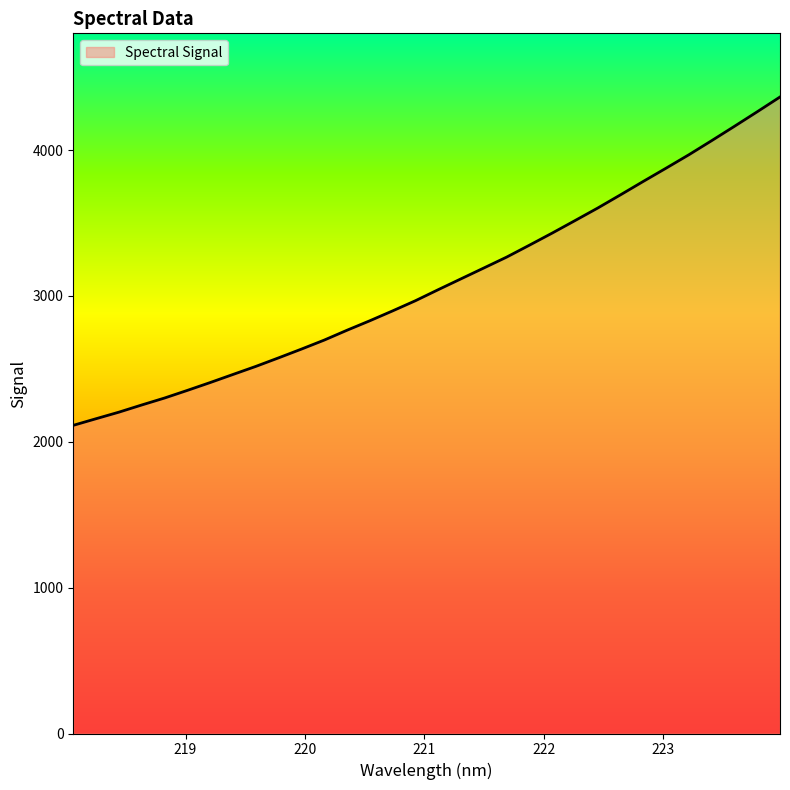

What is the difference between the maximum and minimum values?

2251.3